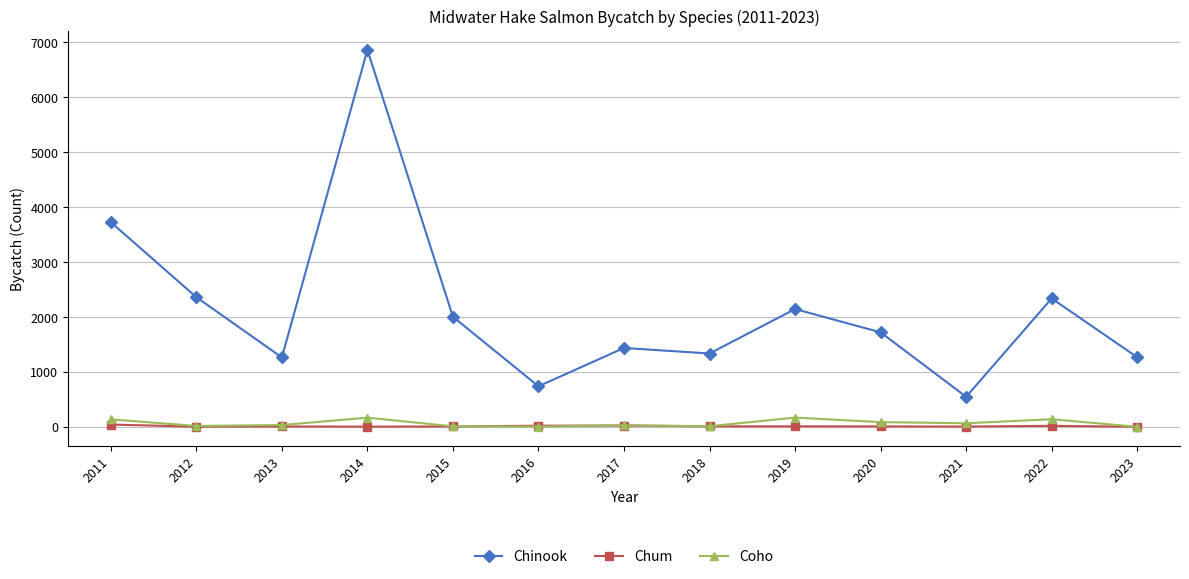

Which series has the largest total across all categories?

Chinook